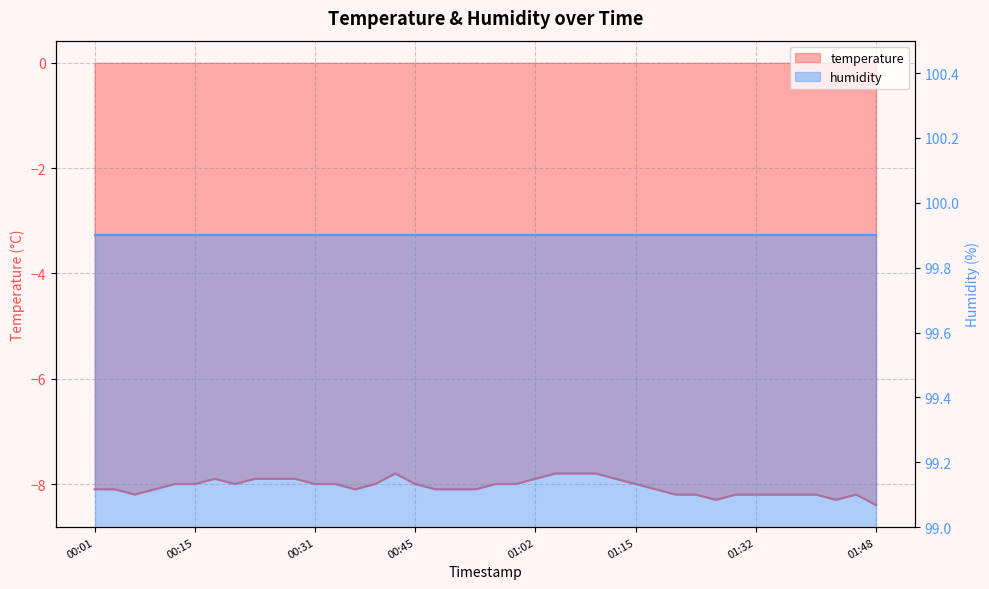

The value at 00:29 is -7.9. True or false?

True